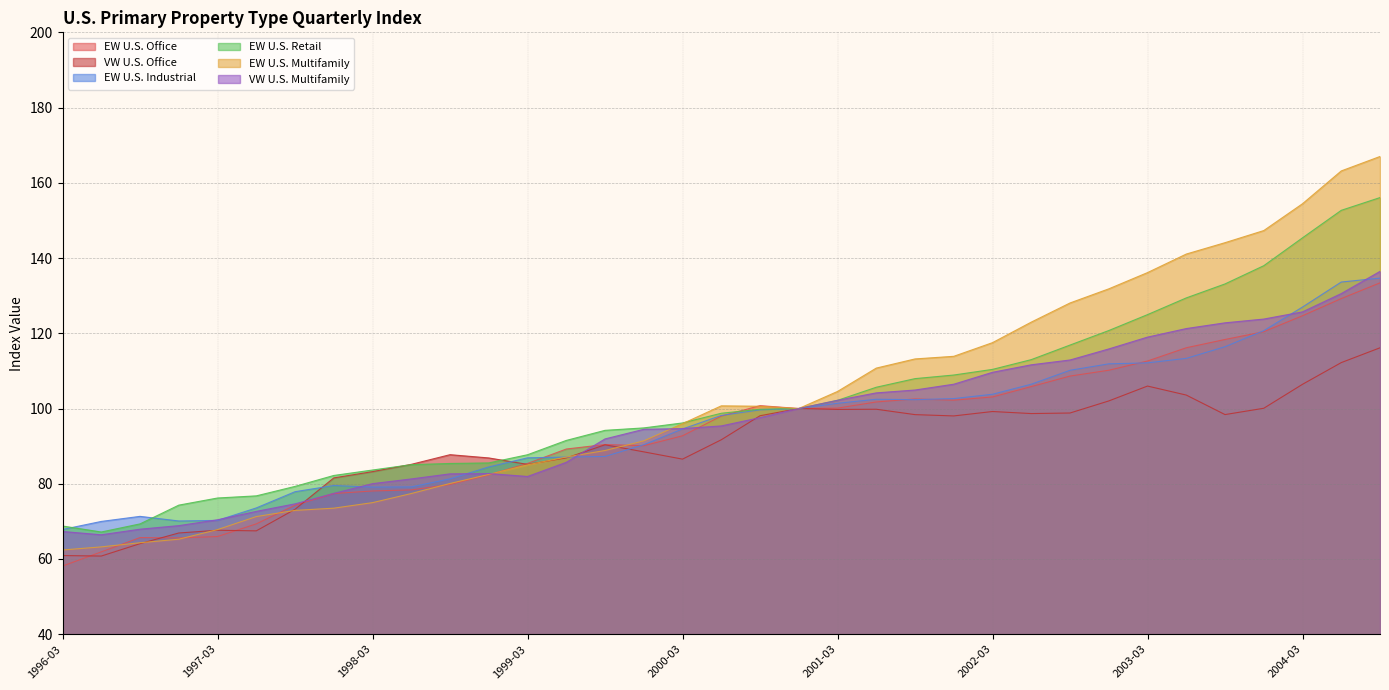

What is the sum of all EW U.S. Office values?

3292.7